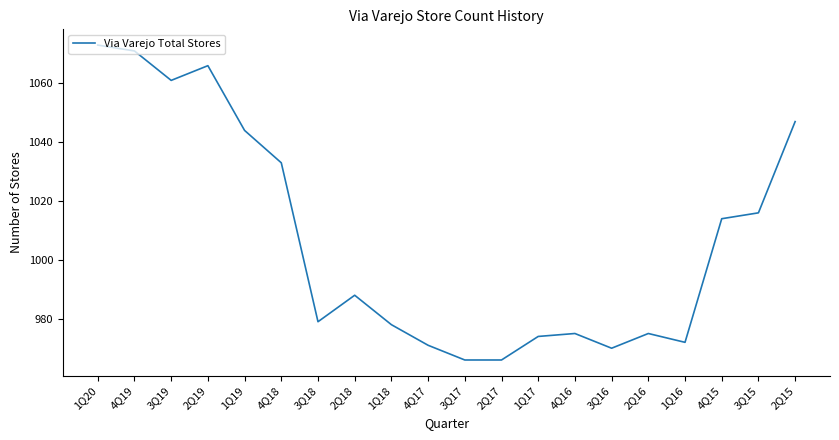

At which label does the data first exceed 988?

1Q20